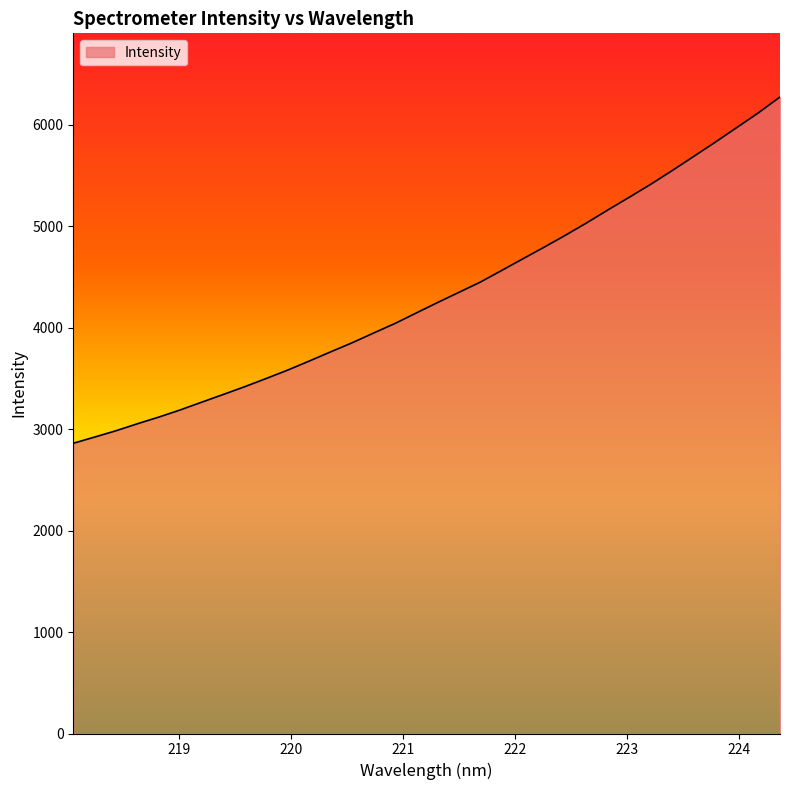

What is the smallest value displayed?

2860.7